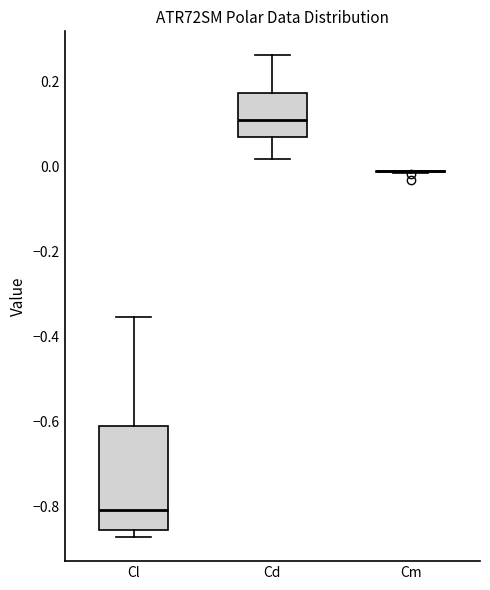

Reading left to right, read every box against the y-axis: the position of its median line, the range the box covers, and the ends of its whiskers. The values are not printed on the chart, so give them approximately, as read against the axis.

Cl: median -0.80, box -0.86 to -0.62, whiskers -0.88 to -0.36
Cd: median 0.10, box 0.06 to 0.18, whiskers 0.02 to 0.26
Cm: box collapsed to a line at -0.02, whiskers -0.02 to 0.00